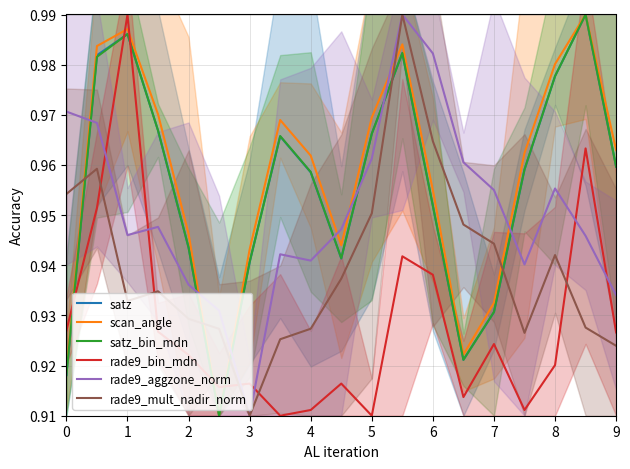

What are all the series names shown in the legend?

satz, scan_angle, satz_bin_mdn, rade9_bin_mdn, rade9_aggzone_norm, rade9_mult_nadir_norm